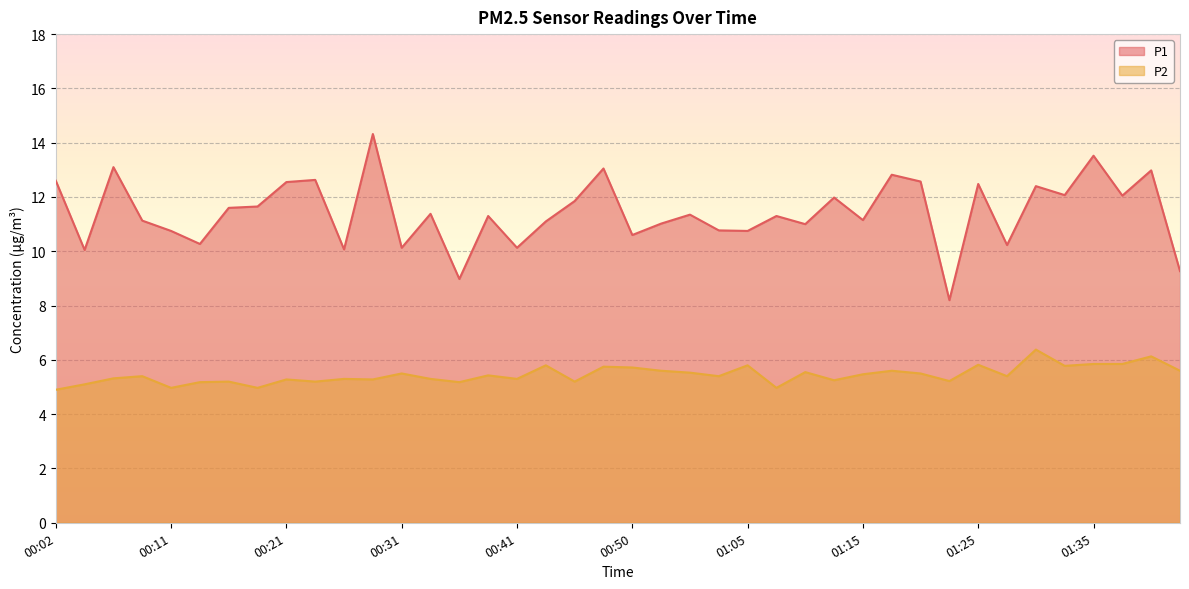

Where does the P1 series first go above 11?

00:02